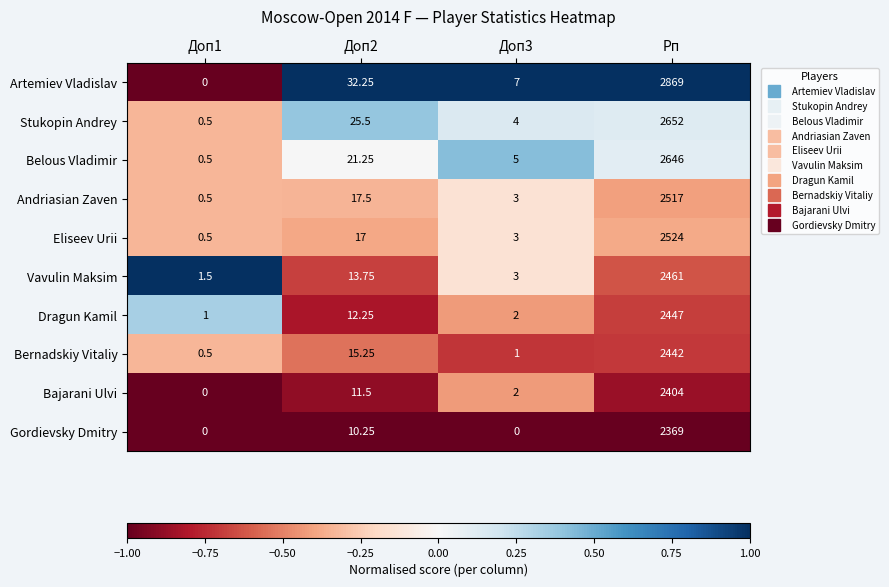

At which category does the chart reach its peak across all series?

Рп